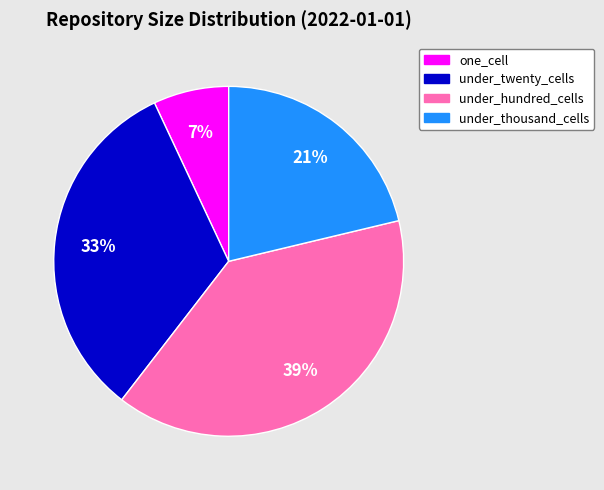

What percentage is the one_cell slice, to the nearest percent?

7%